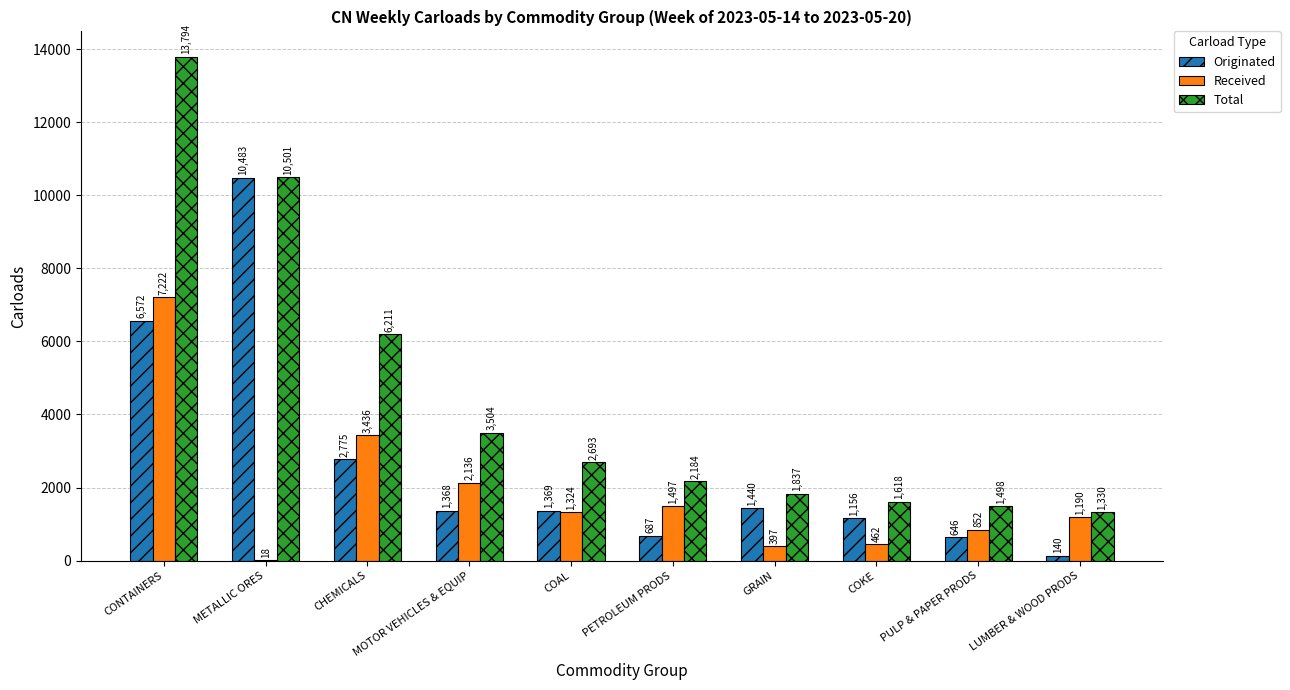

Which series changed the most between GRAIN and PULP & PAPER PRODS?

Originated